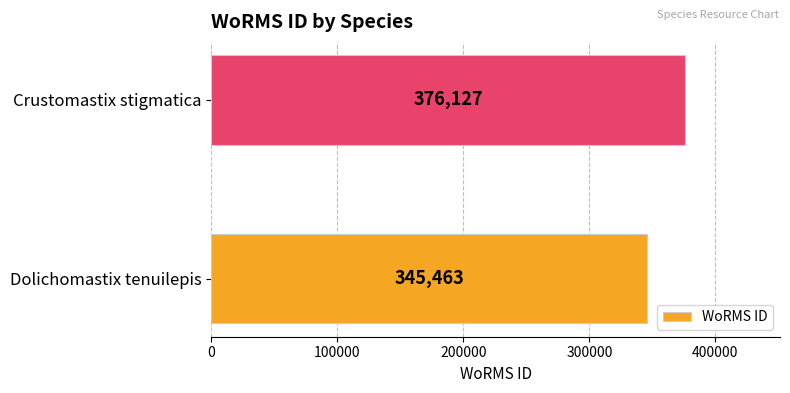

The chart shows a value of 536209 at Dolichomastix tenuilepis. True or false?

False